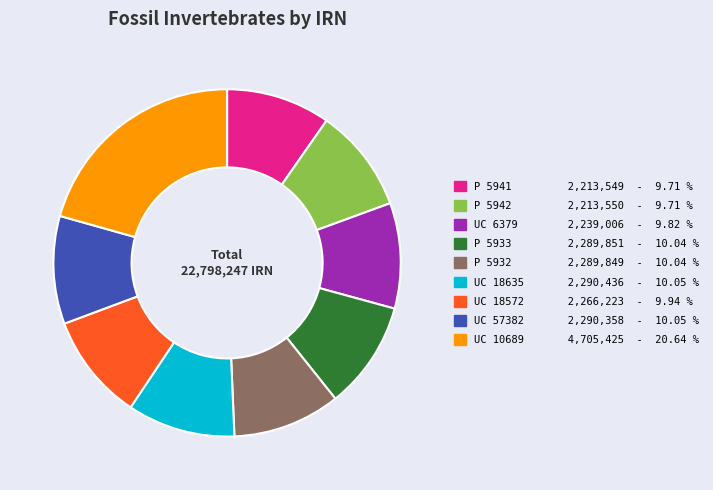

Which category has the biggest portion of the pie?

UC 10689